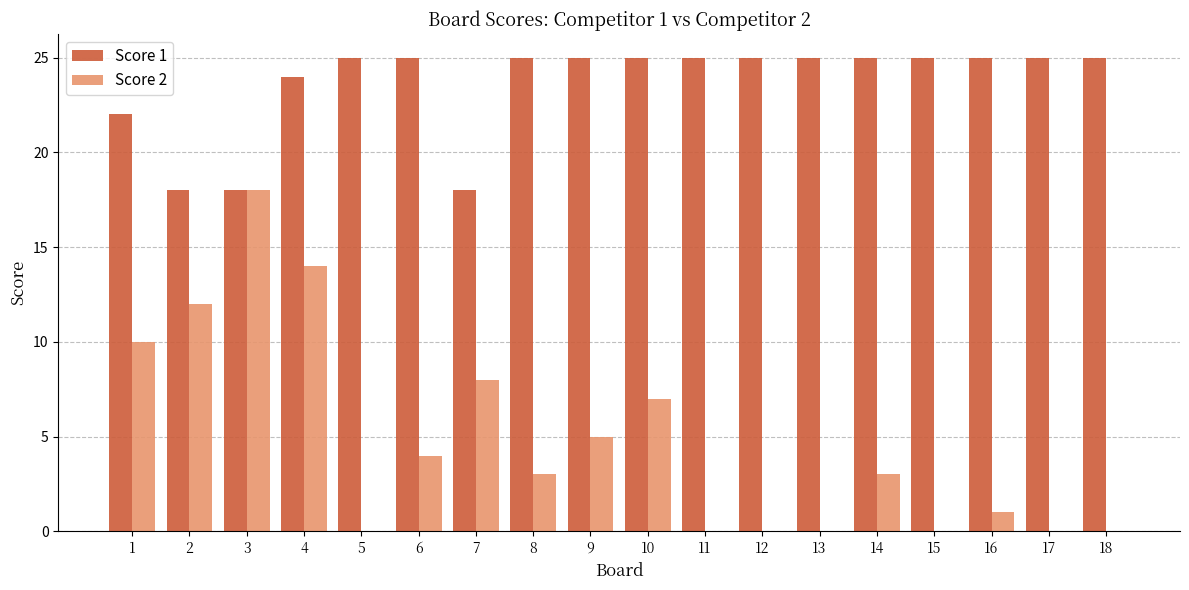

Which series changed the most between 10 and 17?

Score 2